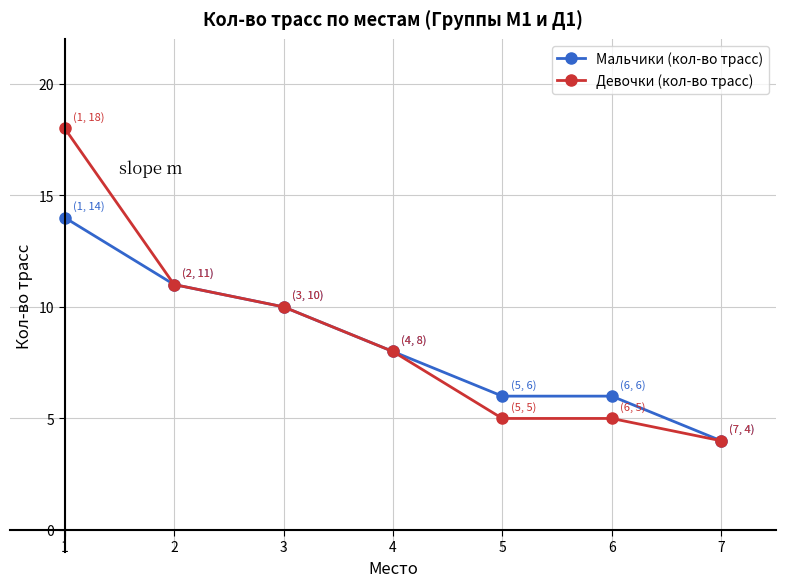

List the series in order of their overall mean, highest first.

Девочки (кол-во трасс), Мальчики (кол-во трасс)